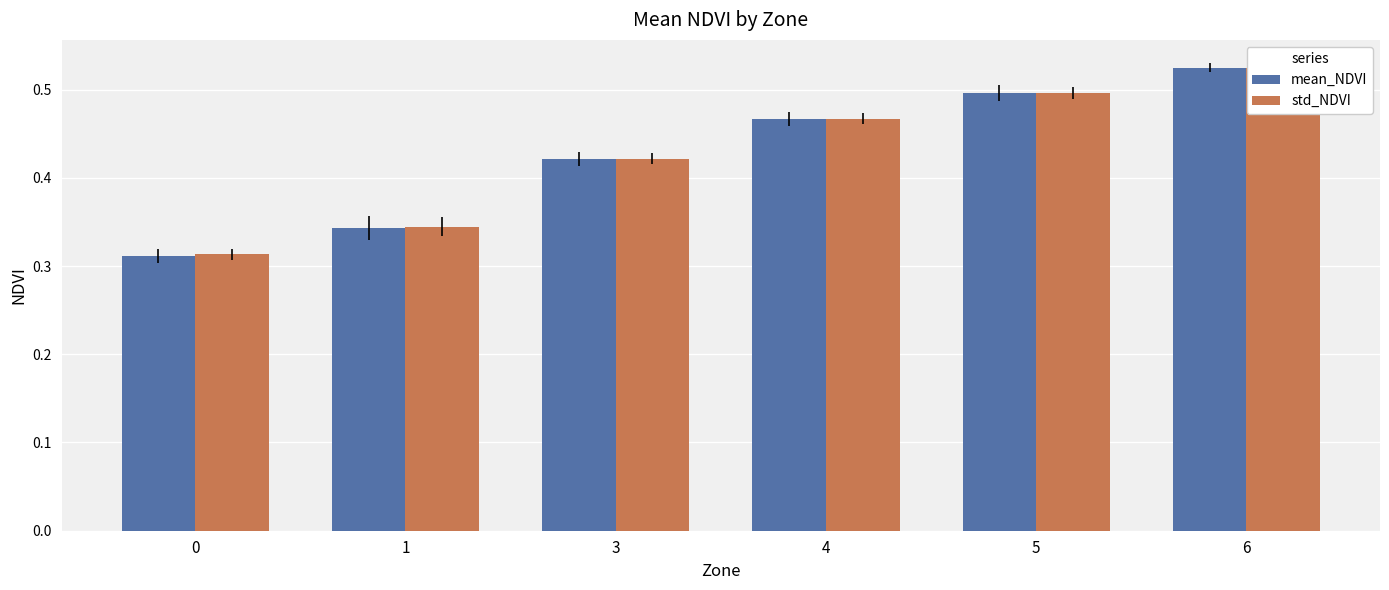

Between 0 and 3, which series saw the biggest shift?

mean_NDVI